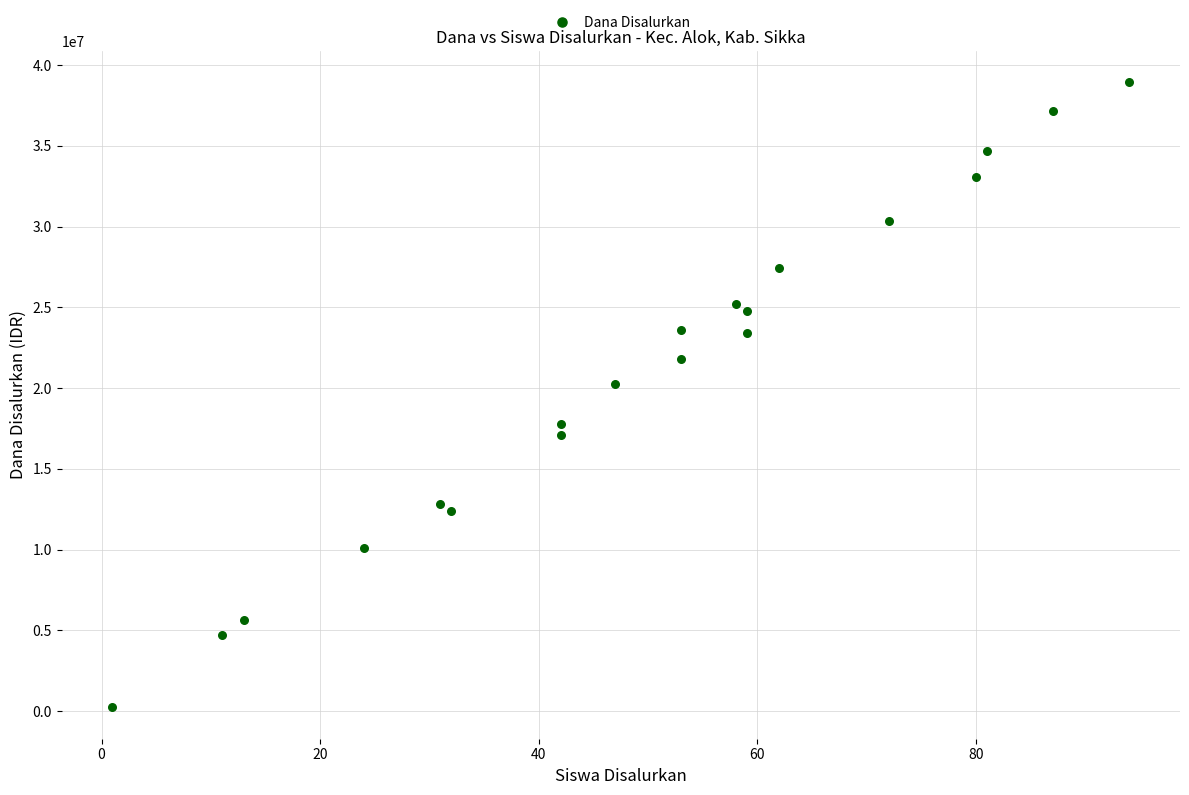

What is the range of X values (max minus min)?

93